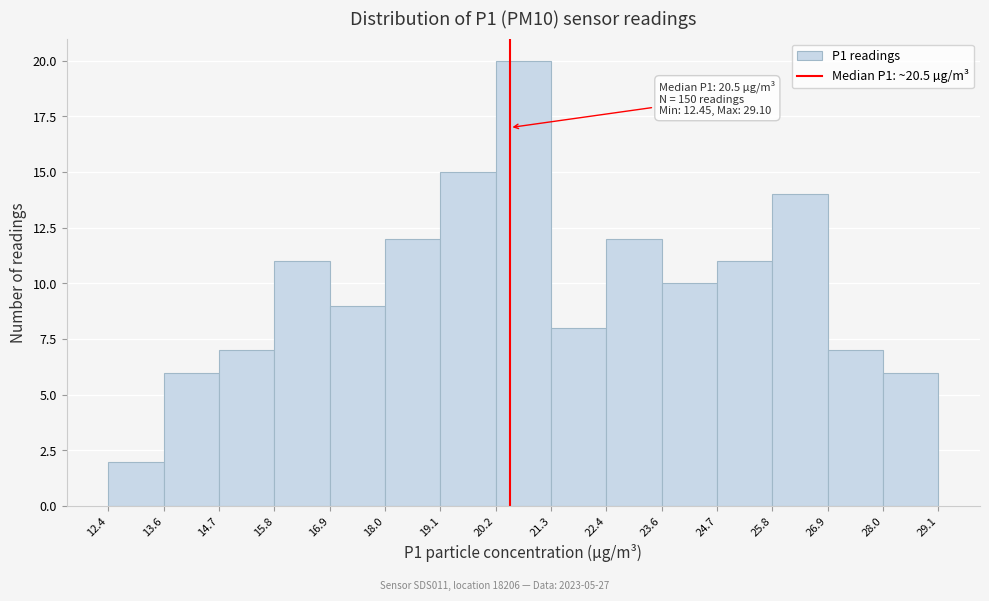

Which range on the x-axis has the tallest bar?

20.2 to 21.3